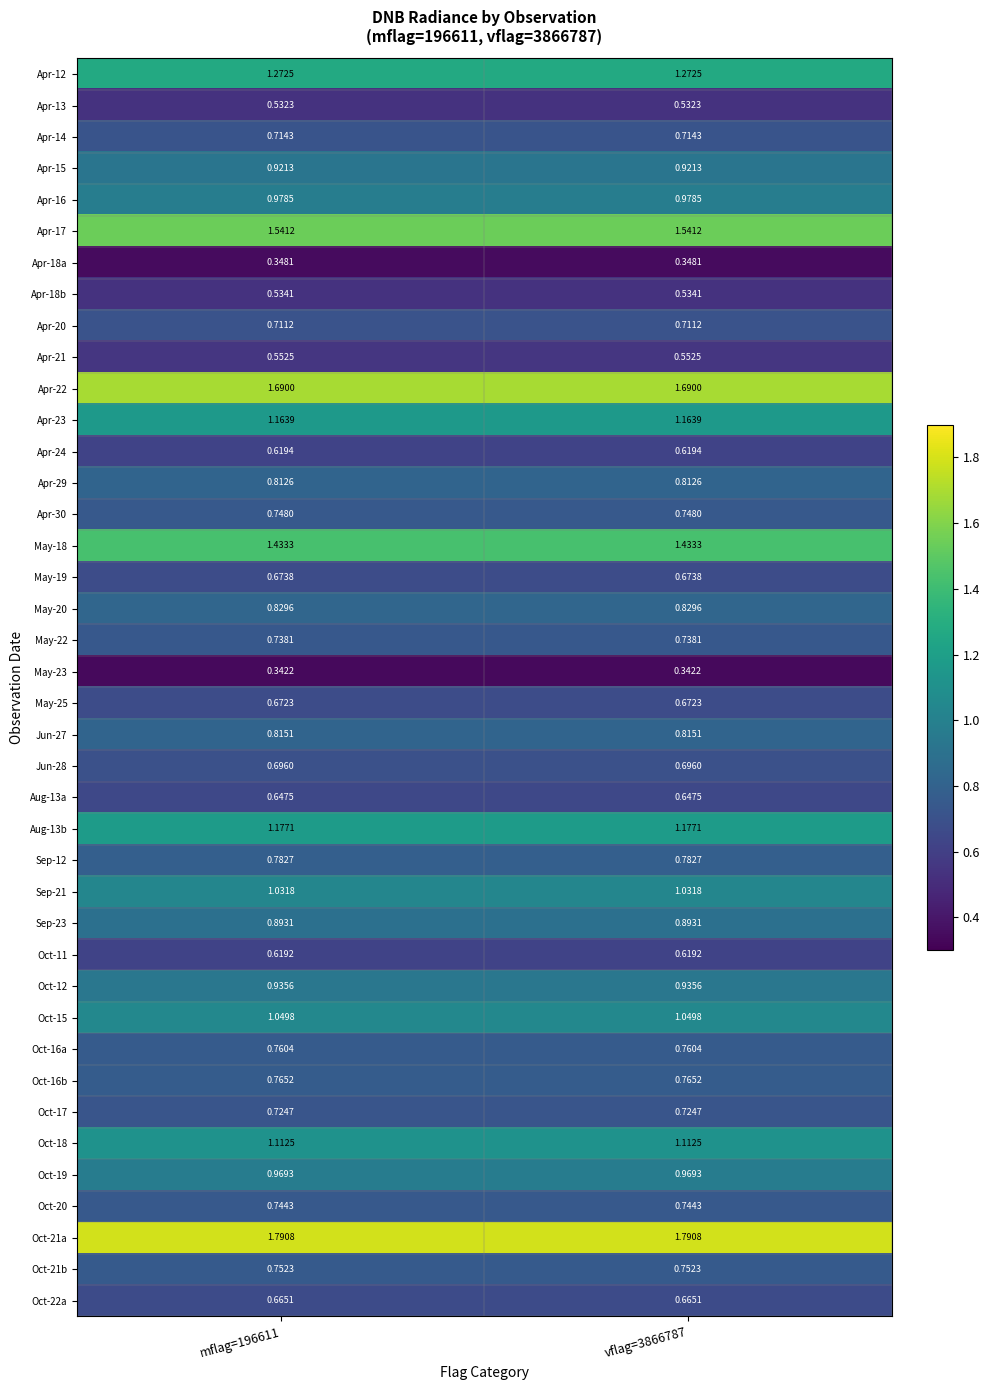

Is the value of Sep-12 at mflag=196611 greater than the value of Apr-14 at vflag=3866787?

Yes